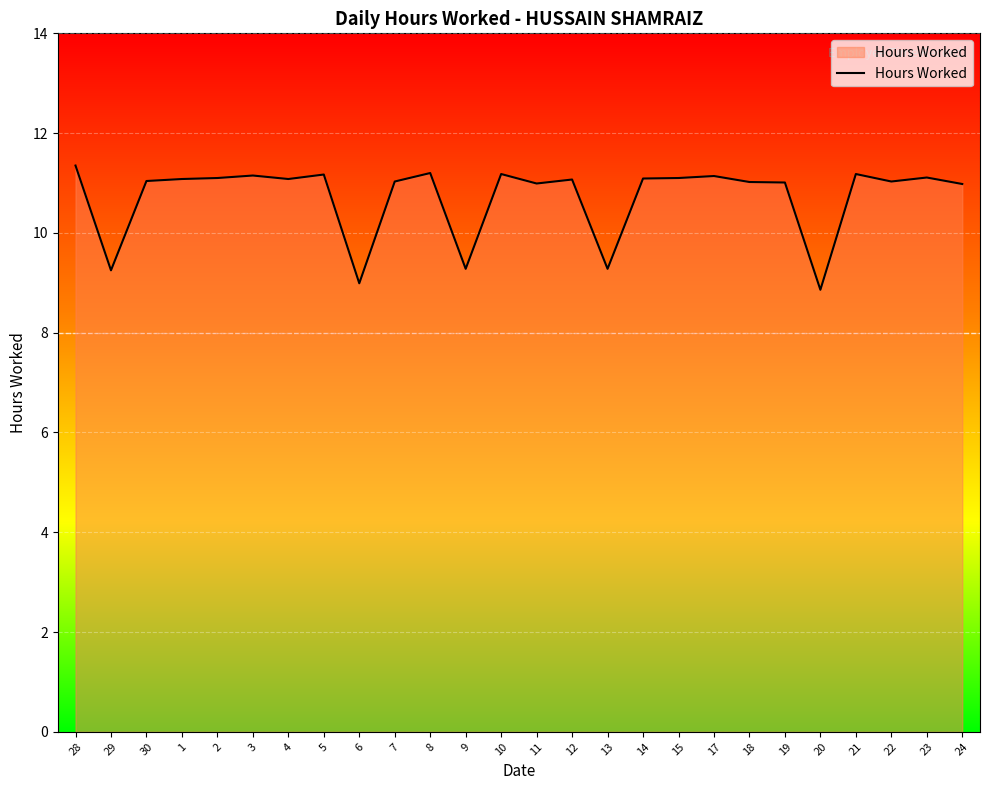

Does the chart have visible grid lines?

Yes